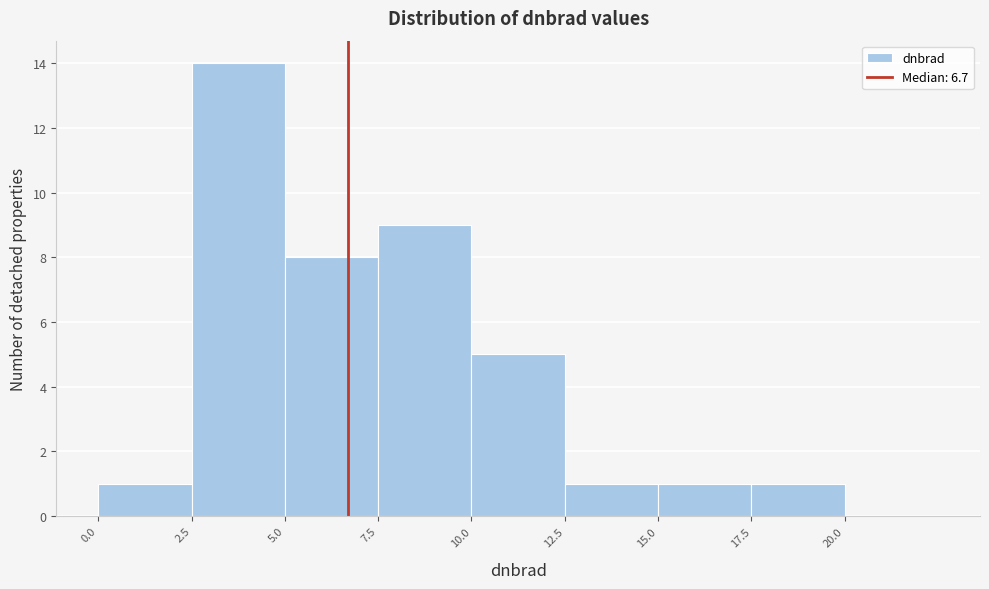

Reading left to right, list every bar in this chart as the range it spans on the x-axis followed by its height. The values are not printed on the chart, so give them approximately, as read against the axis.

0.0 to 2.5: 1
2.5 to 5.0: 14
5.0 to 7.5: 8
7.5 to 10.0: 9
10.0 to 12.5: 5
12.5 to 15.0: 1
15.0 to 17.5: 1
17.5 to 20.0: 1
20.0 to 22.5: 0